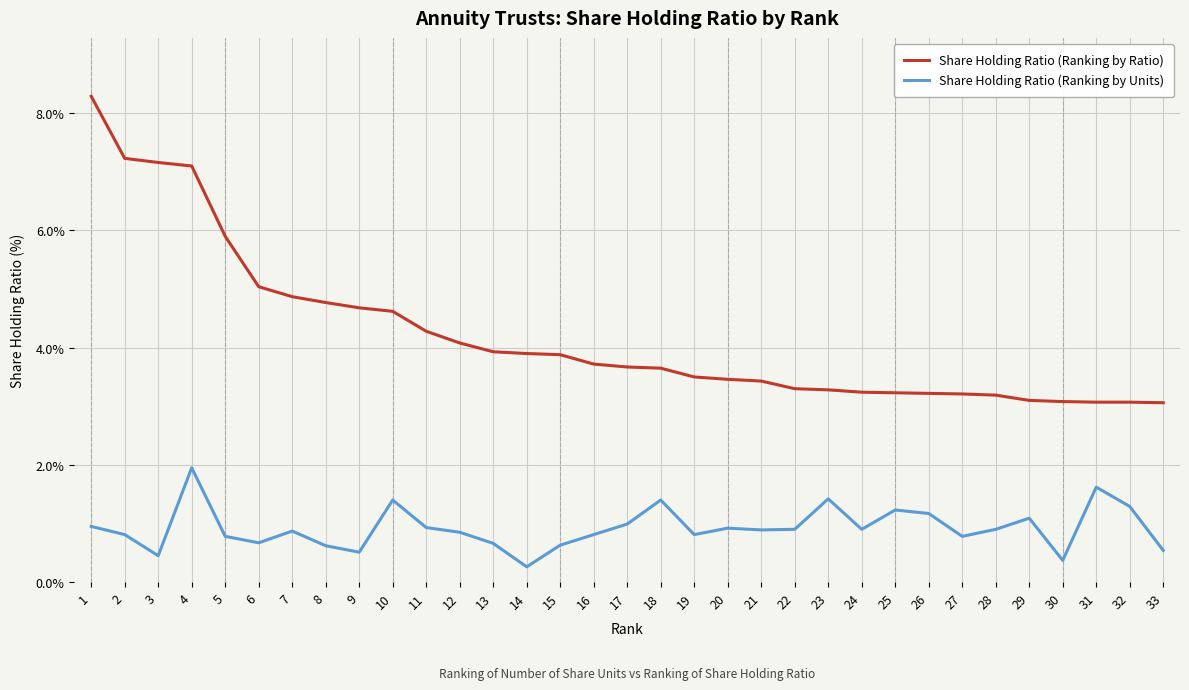

What is the total value across all series at 9?

5.2